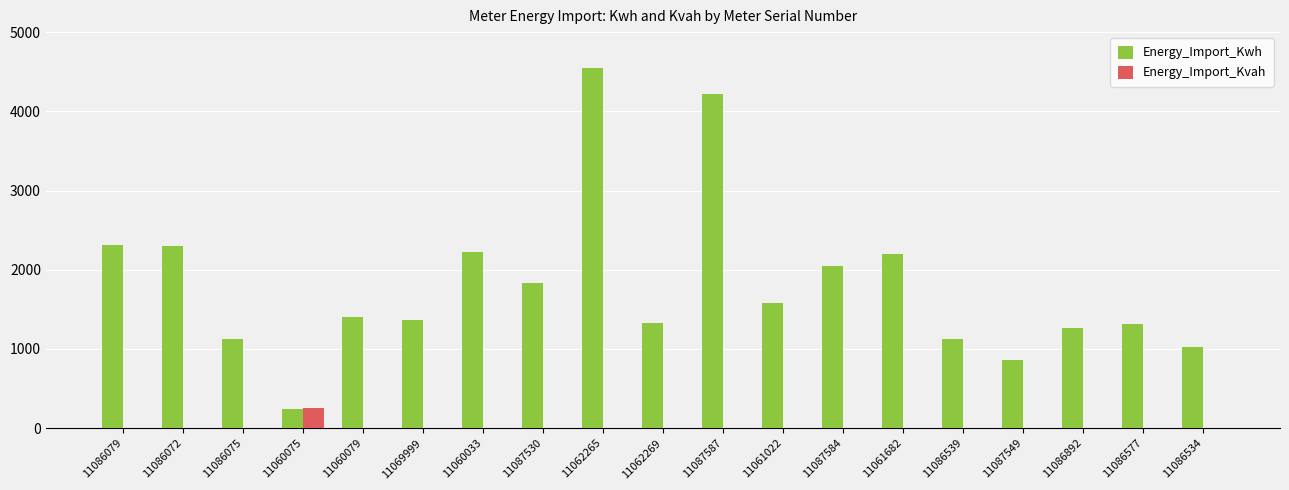

What is the approximate value of Energy_Import_Kwh at 11086577?

1318.0